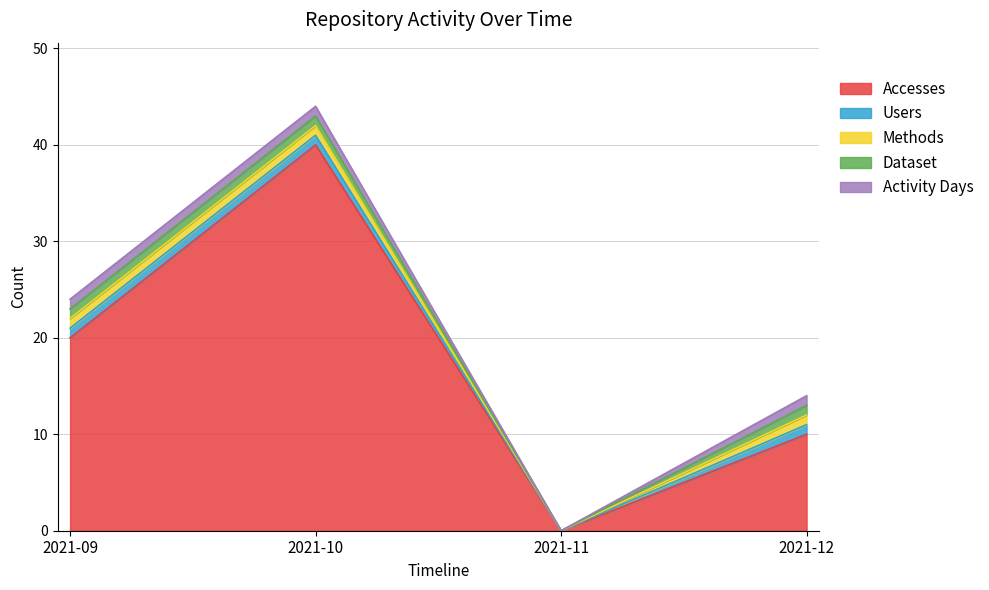

Reading left to right, extract all data points from this chart.

Accesses: 20	40	0	10
Users: 1	1	0	1
Methods: 1	1	0	1
Dataset: 1	1	0	1
Activity Days: 1	1	0	1